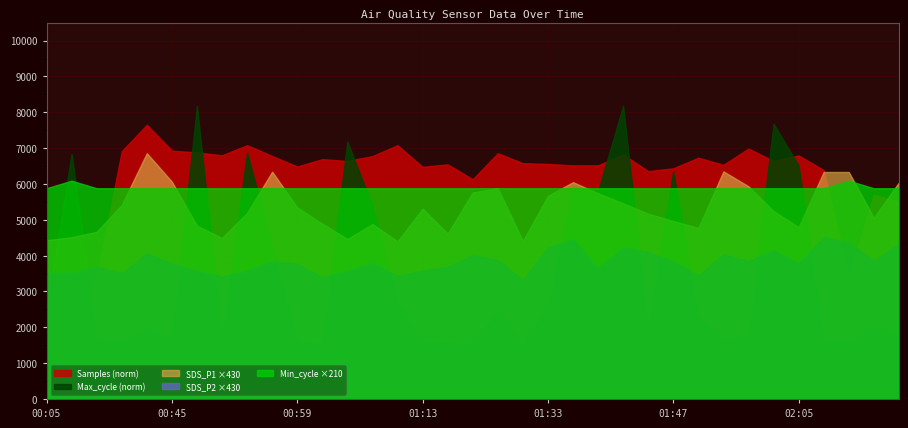

What is the value of the SDS_P2 point at the 8th from the left?

8.0